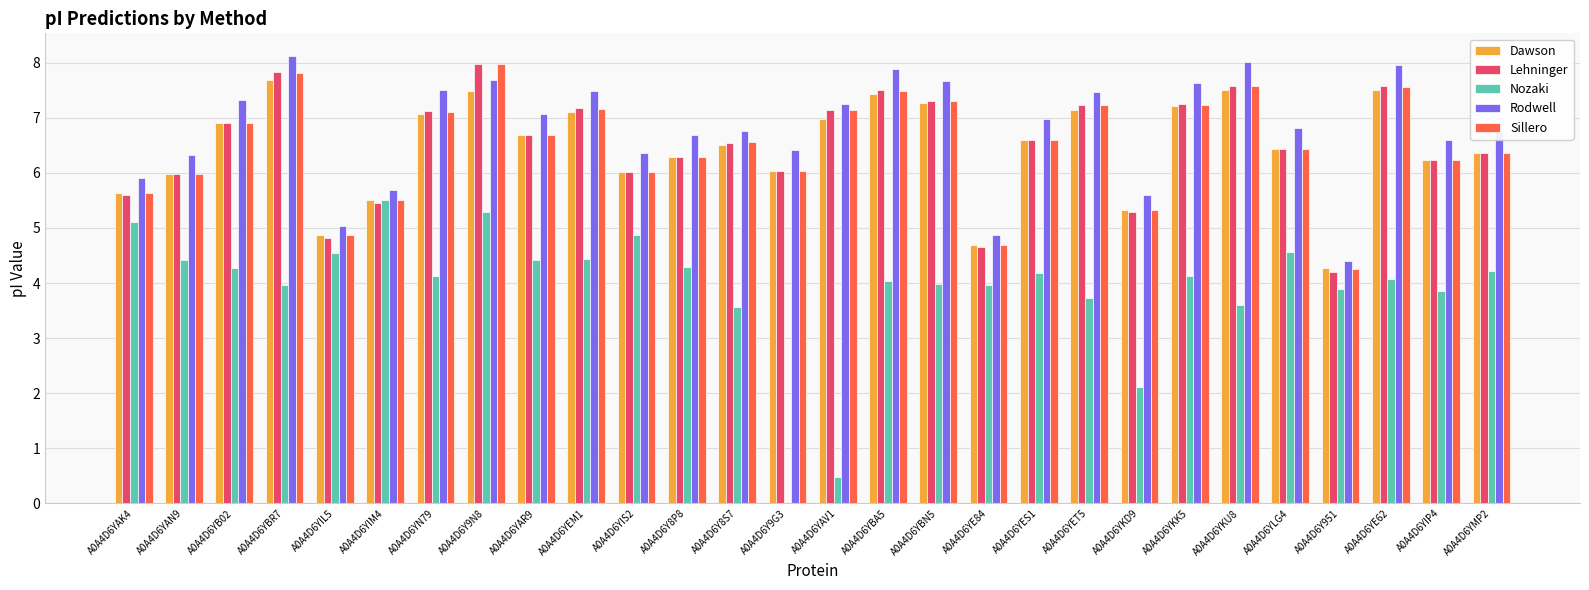

How many groups of bars are there?

28